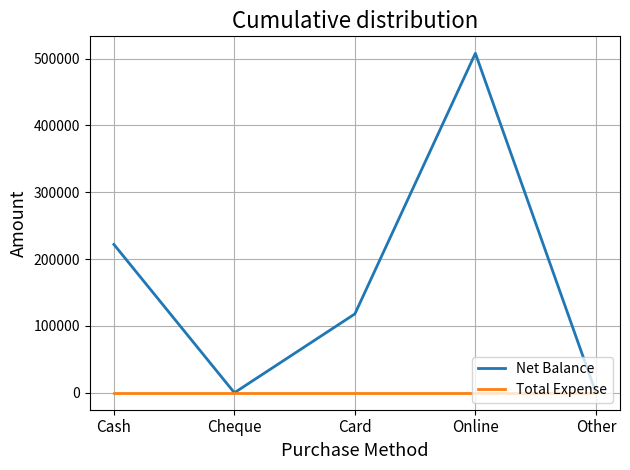

What is the sum of the Net Balance values at Online and Other?

507999